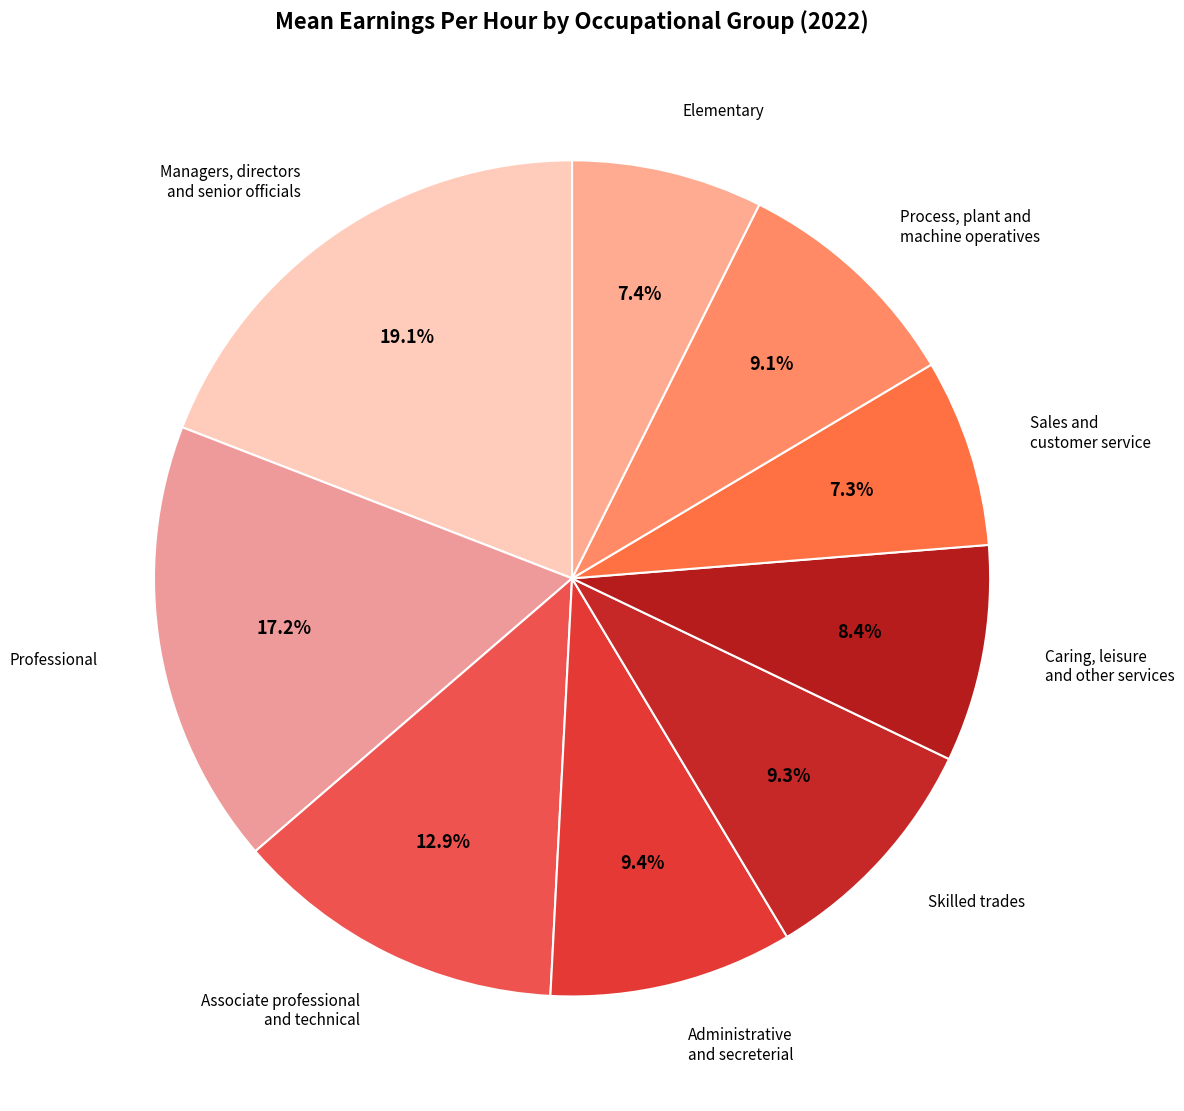

To the nearest percent, what is the average slice percentage?

11%